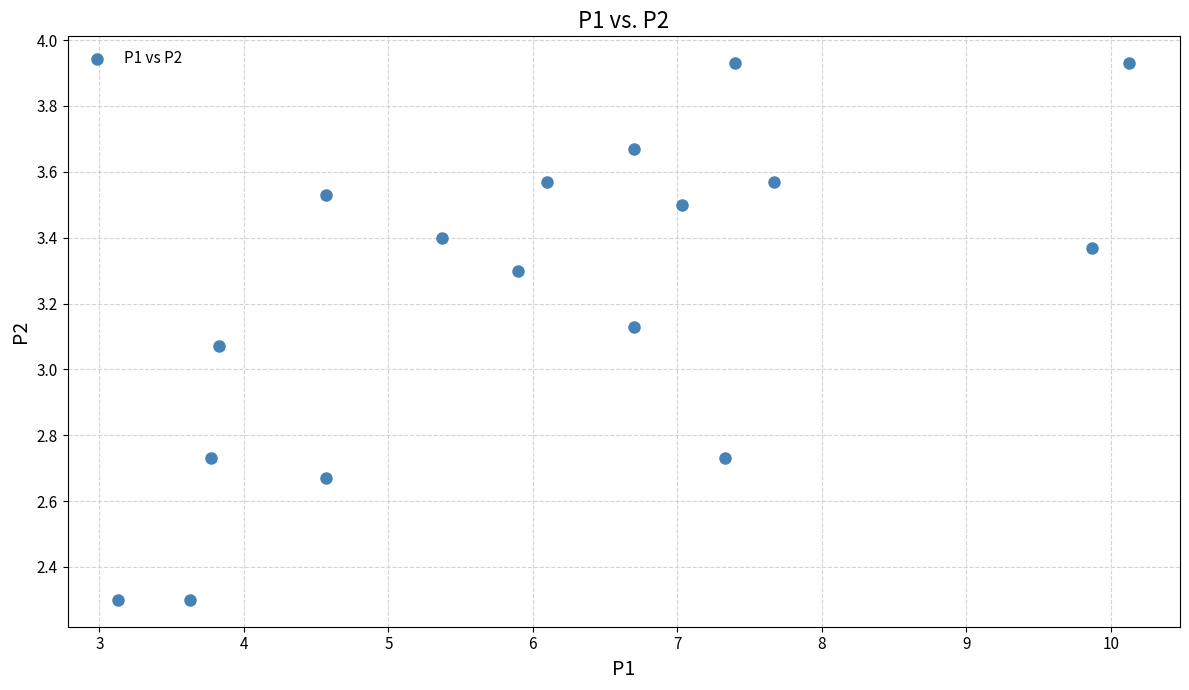

What is the range of Y values (max minus min)?

1.6